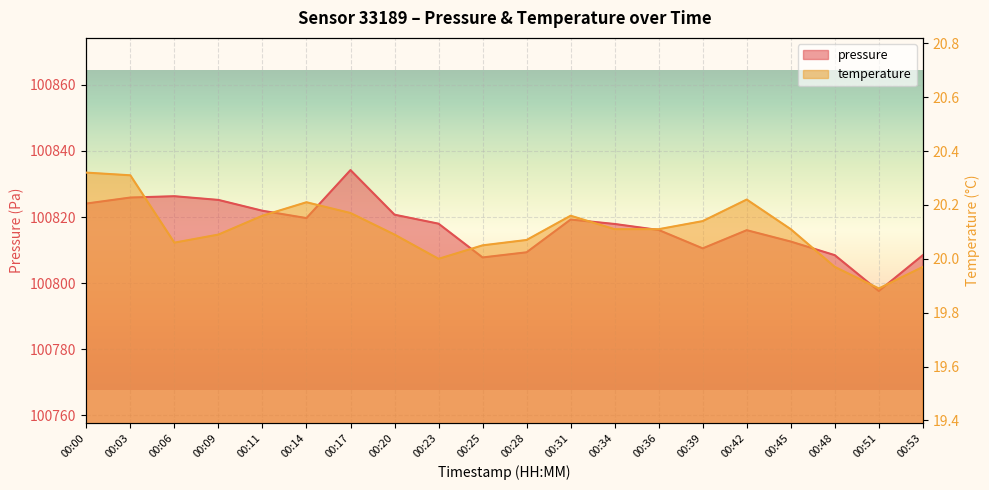

How many categories are shown in the chart?

20